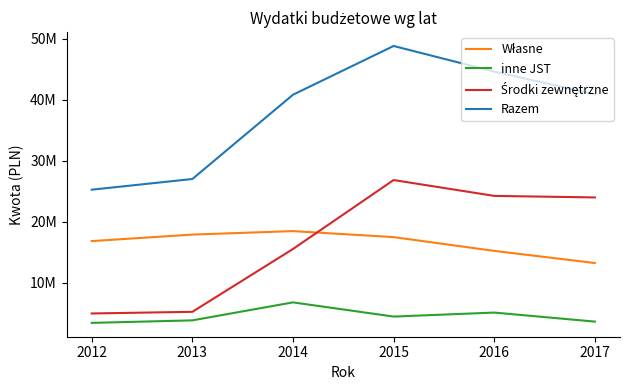

At which category does the chart reach its peak across all series?

2015